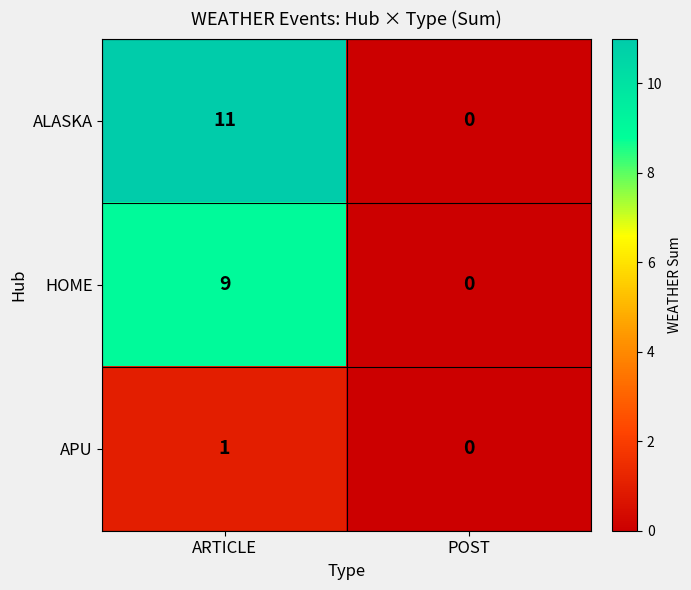

How many data points does each series have?

2